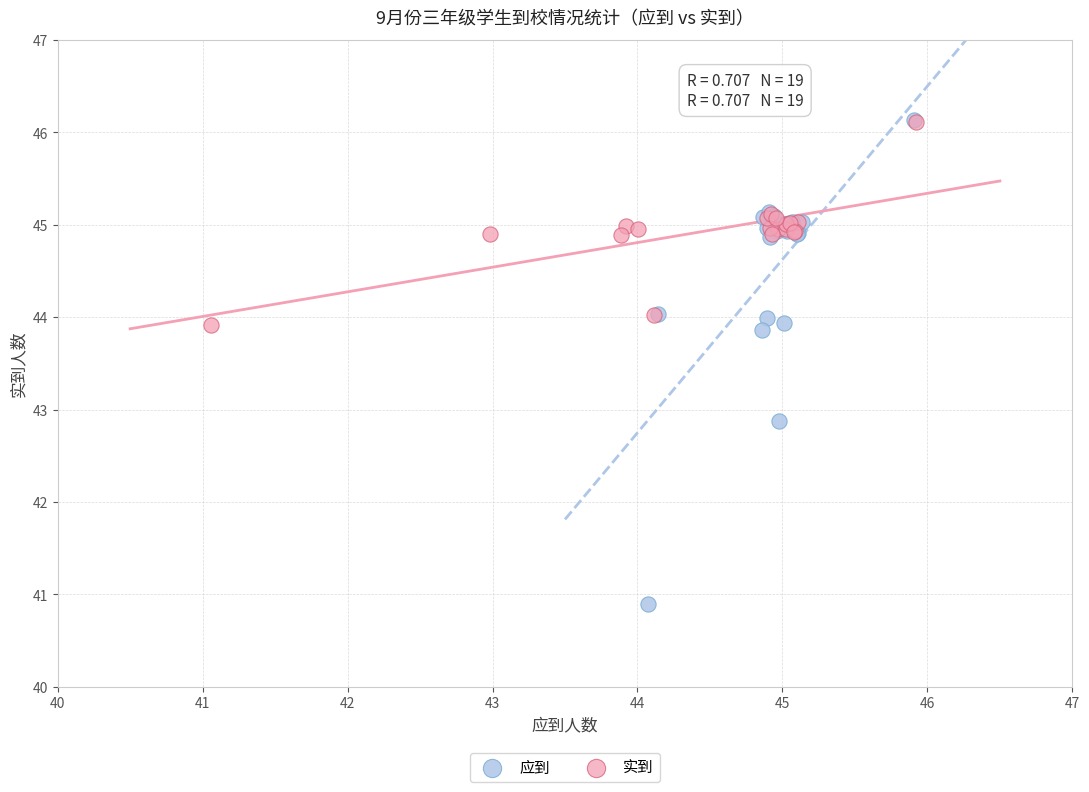

Which series has the largest Y range (max minus min)?

应到